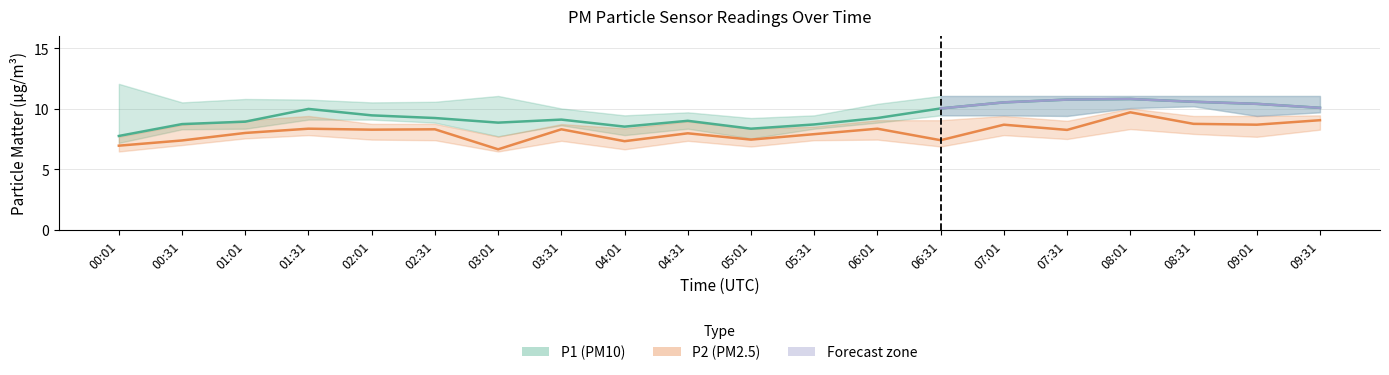

At which label is P2 closest to 8?

01:01